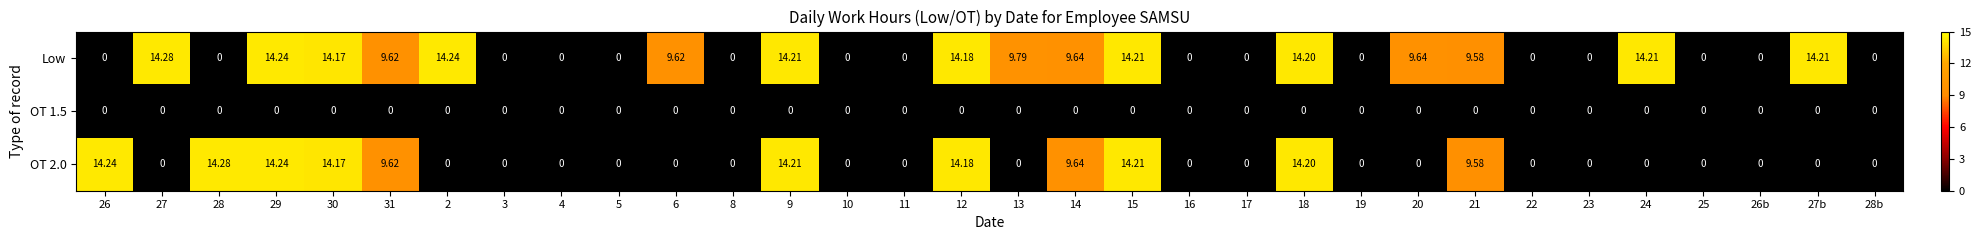

Rank the series by their average value, from lowest to highest.

OT 1.5, OT 2.0, Low